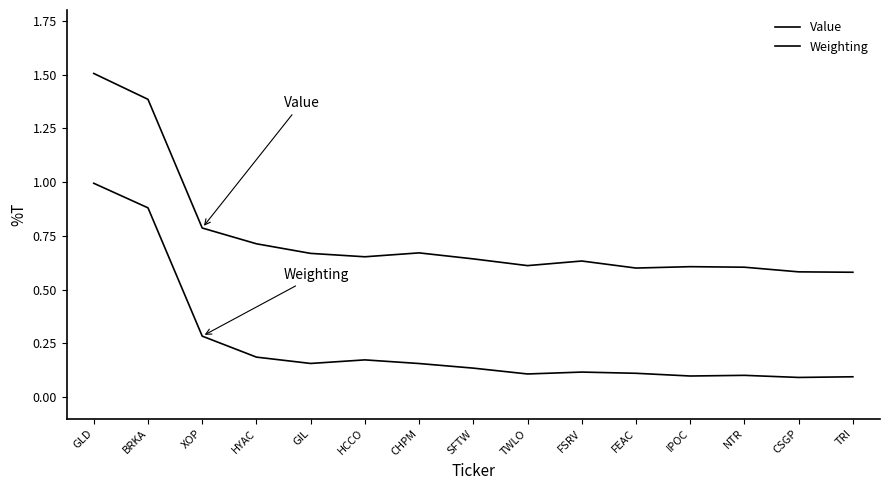

Does the chart display data point markers on the line(s)?

No